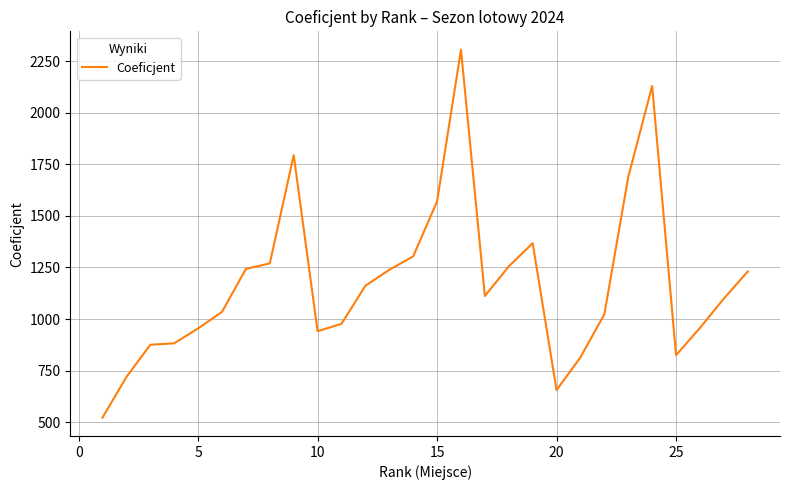

What is the smallest value displayed?

522.9